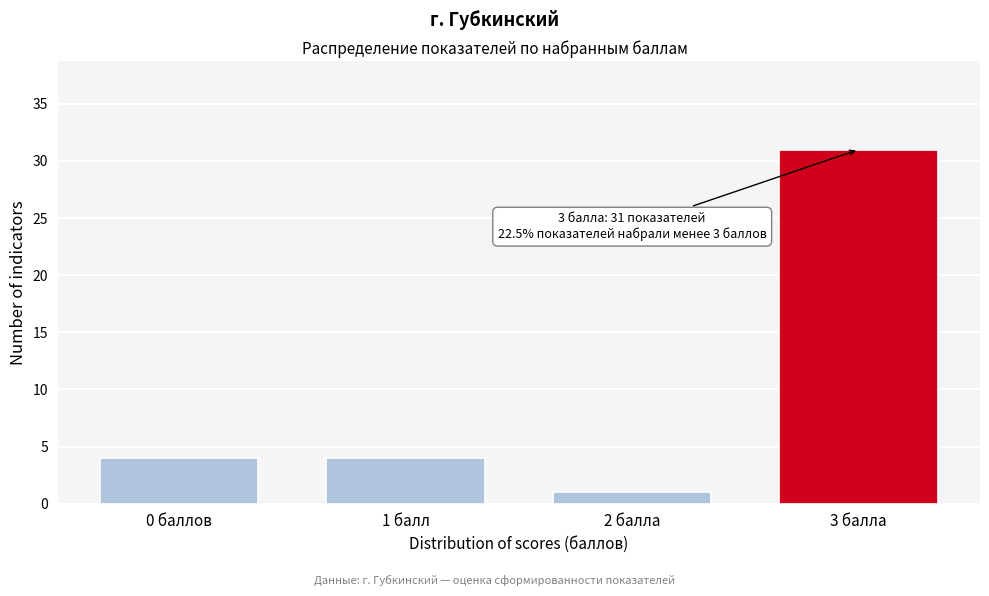

Reading right to left, list all the values displayed in this chart.

31	1	4	4